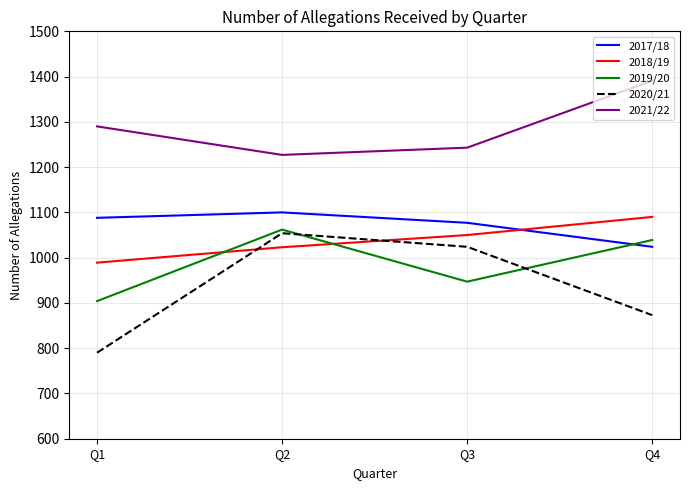

What value does the 2021/22 series have at Q4, to the nearest 5?

1390